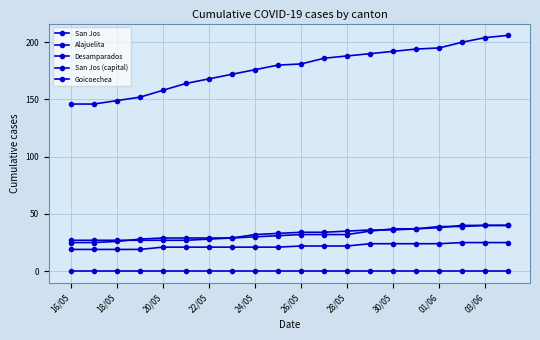

True or false: San Jos has more than 1 interior local peaks.

False